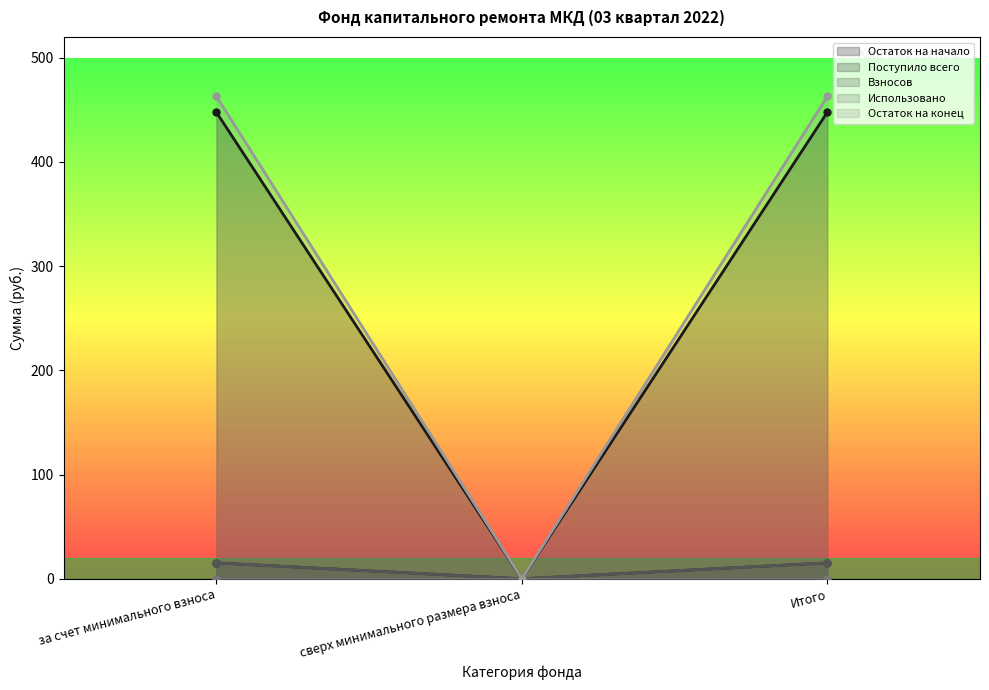

Is the value of Остаток на конец at сверх минимального размера взноса greater than the value of Остаток на начало at Итого?

No